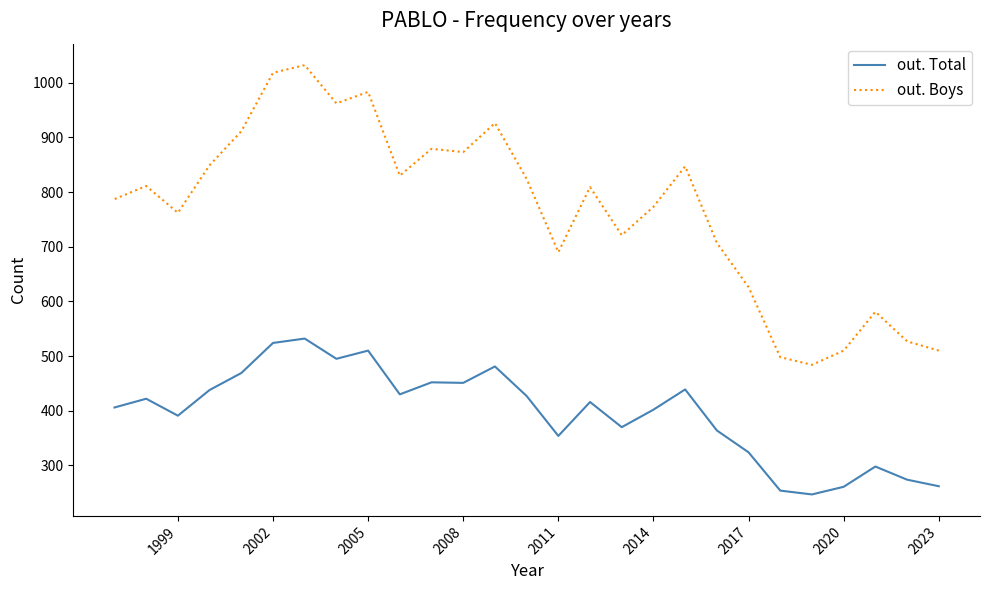

What is the difference between the second highest and minimum values in the out. Total series?

277